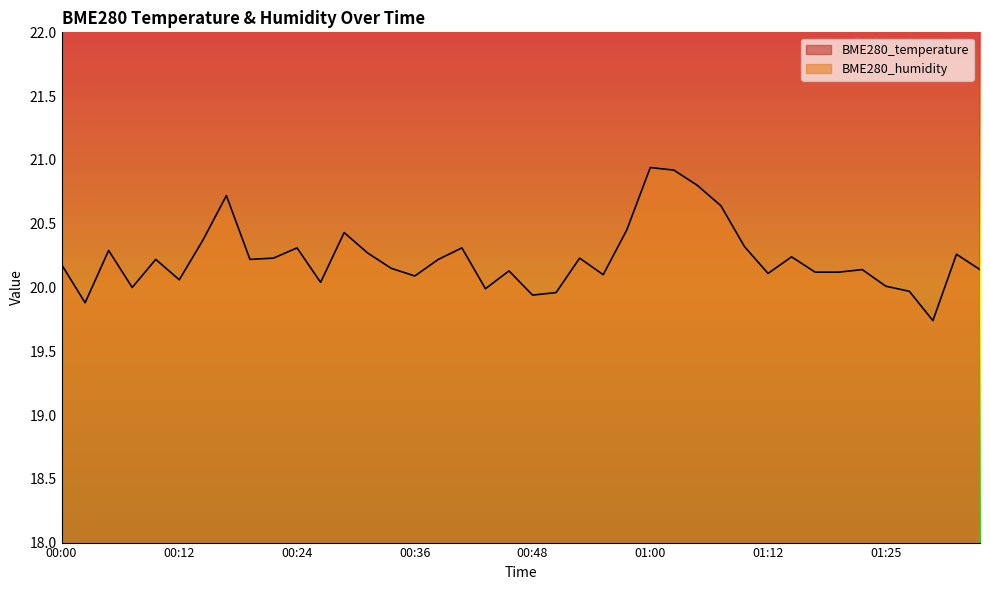

True or false: BME280_temperature has more than 2 points higher than both neighbors.

True